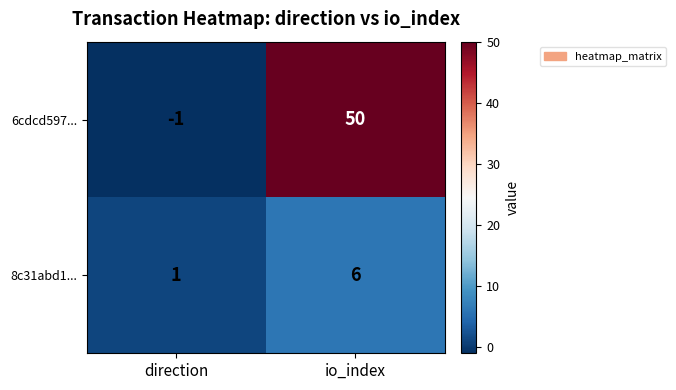

Which category has the highest value in the 6cdcd597... series?

io_index